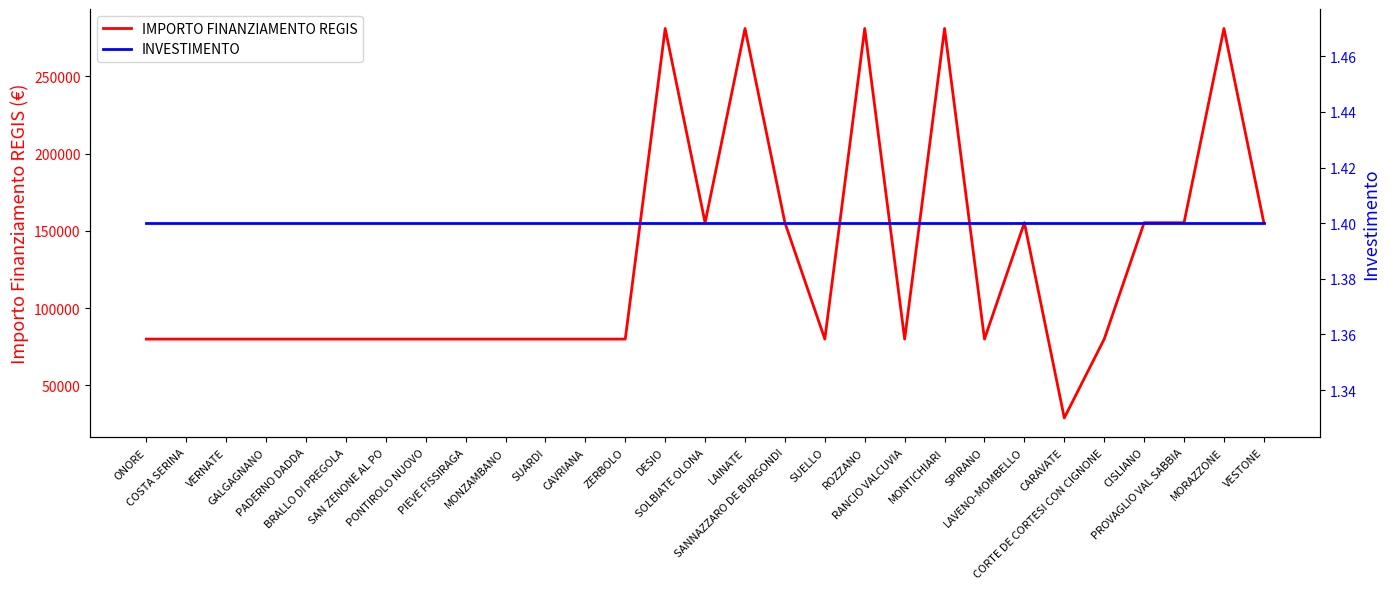

What is the difference between the second highest and minimum values in the IMPORTO FINANZIAMENTO REGIS series?

252030